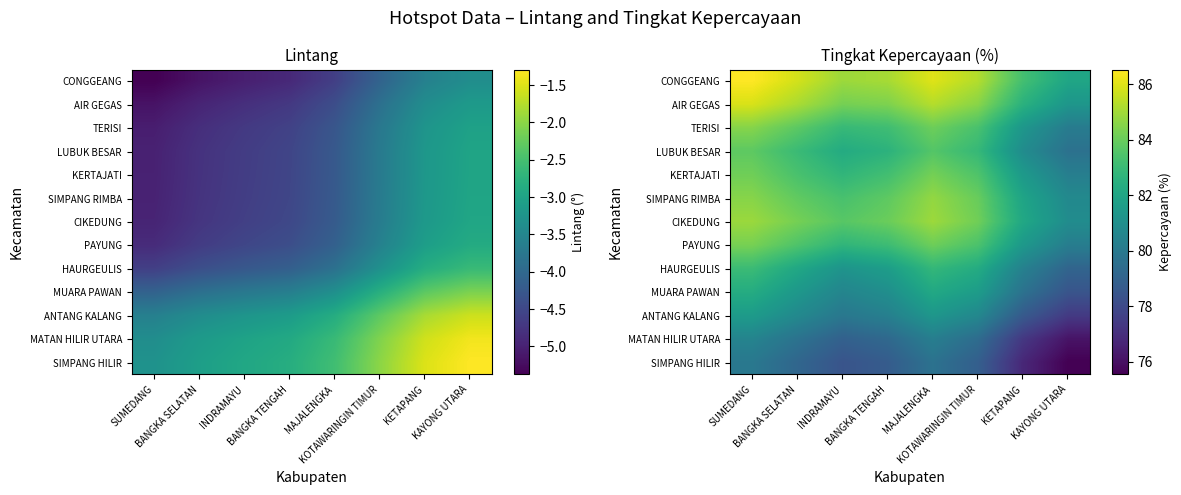

At which category is the sum across all series the highest?

SUMEDANG